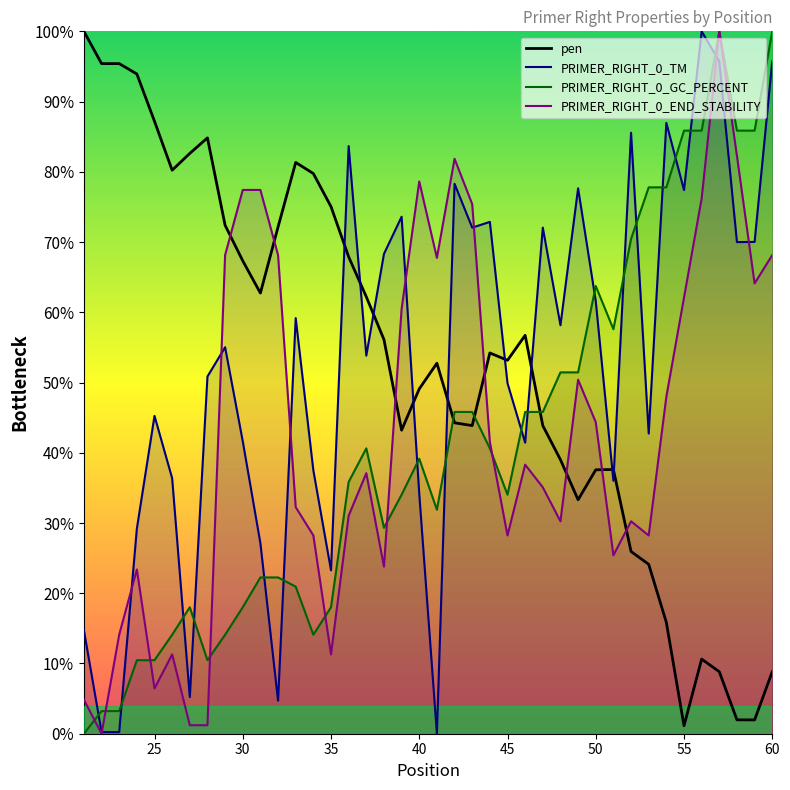

True or false: pen and PRIMER_RIGHT_0_END_STABILITY intersect in this chart.

True